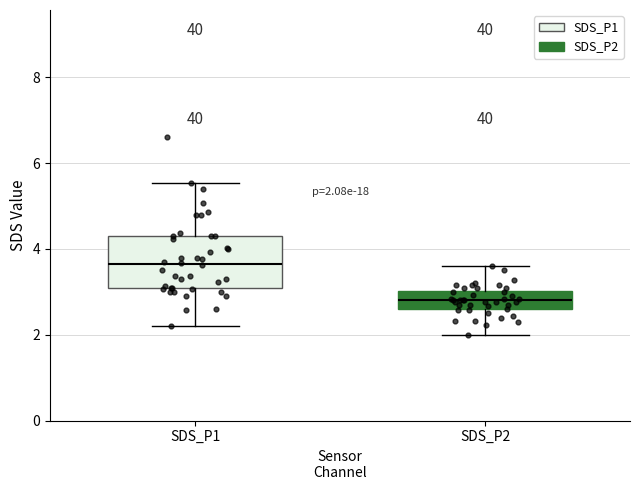

Which box has the highest median line?

SDS_P1